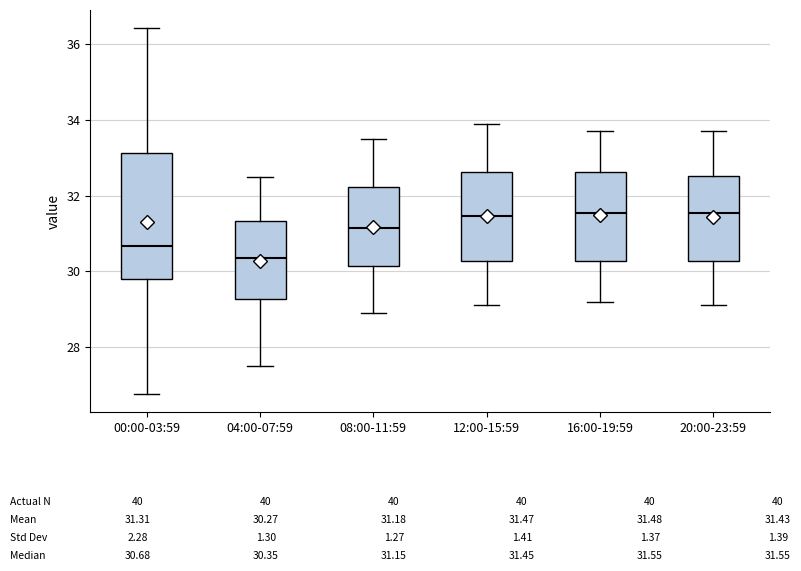

Which box is the tallest, from its lower edge to its upper edge?

00:00-03:59